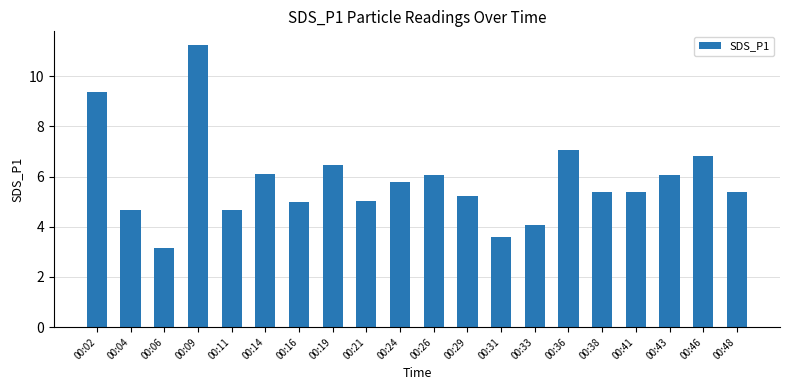

What value does the data have at 00:16?

5.0